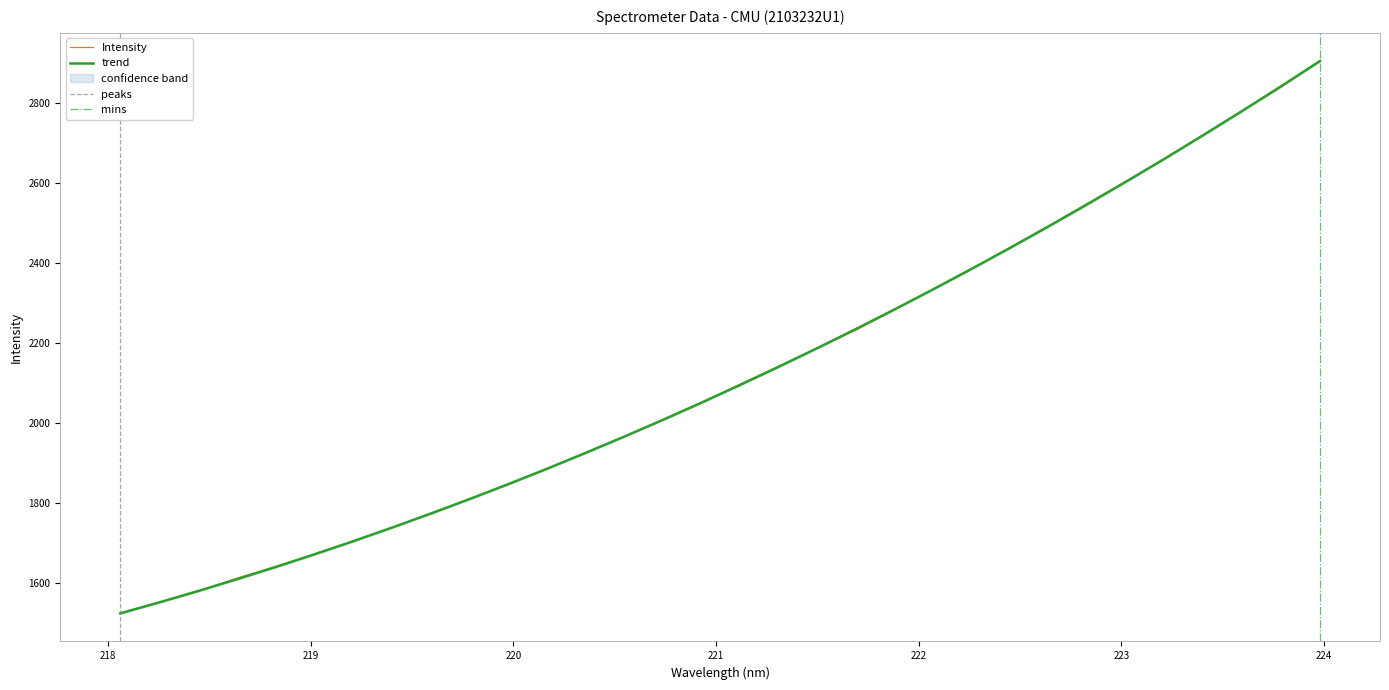

Read the value at 223.7895.

2840.8